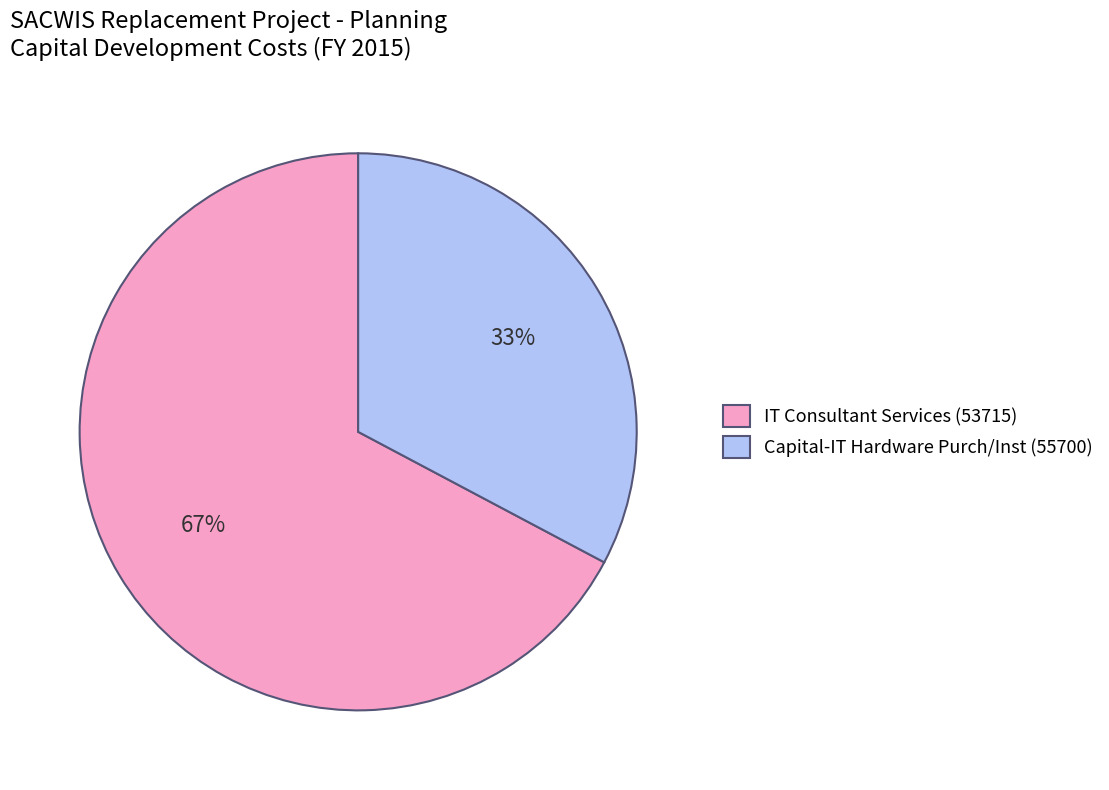

Is it true that IT Consultant Services (53715) is 67% of the pie?

True